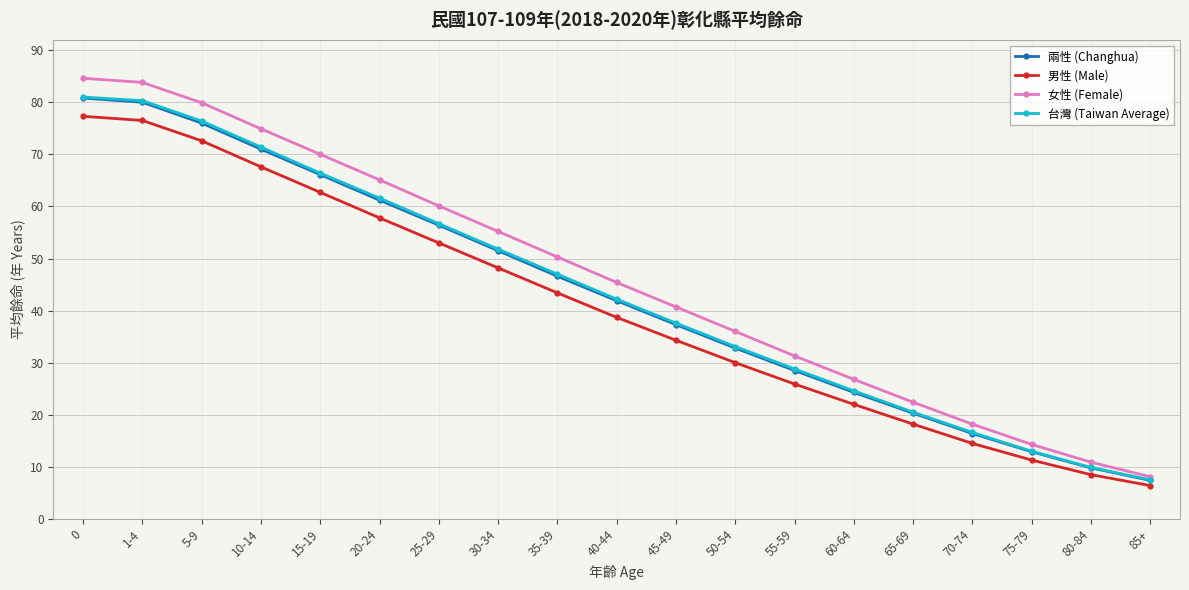

What is the total value across all series at 85+?

29.4